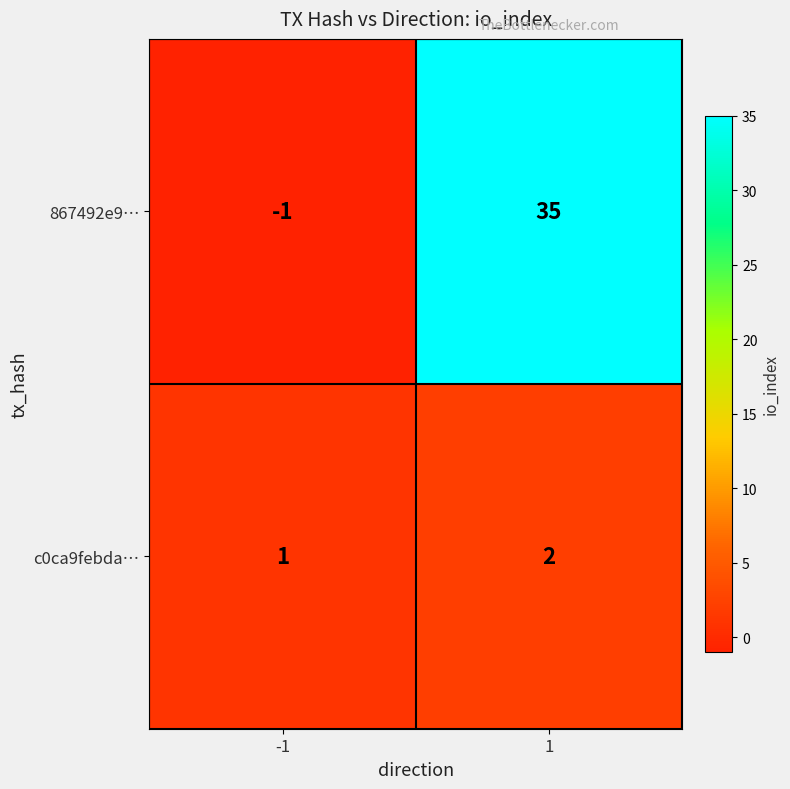

Reading left to right, extract all data points from this chart.

867492e9…: -1=-1	1=35
c0ca9febda…: -1=1	1=2